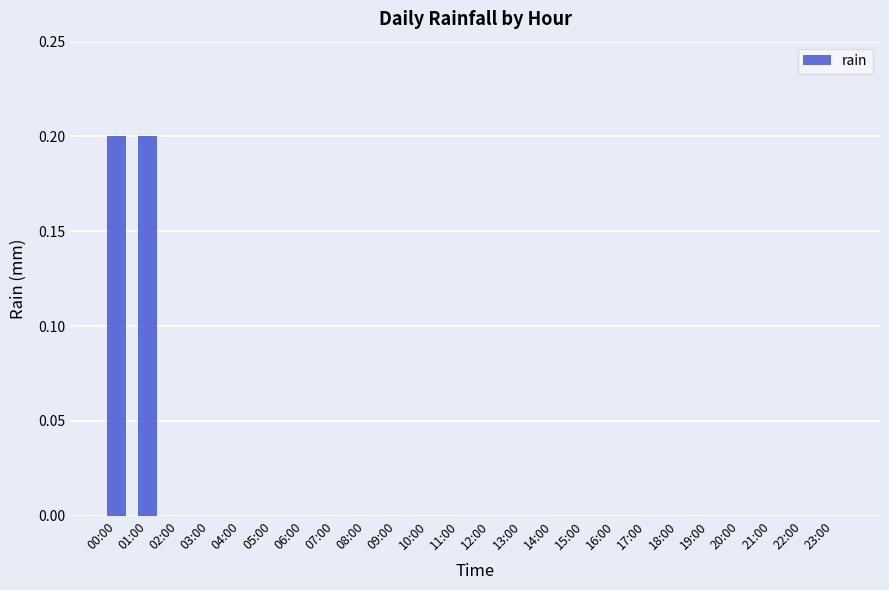

What is the sum of all values?

0.4